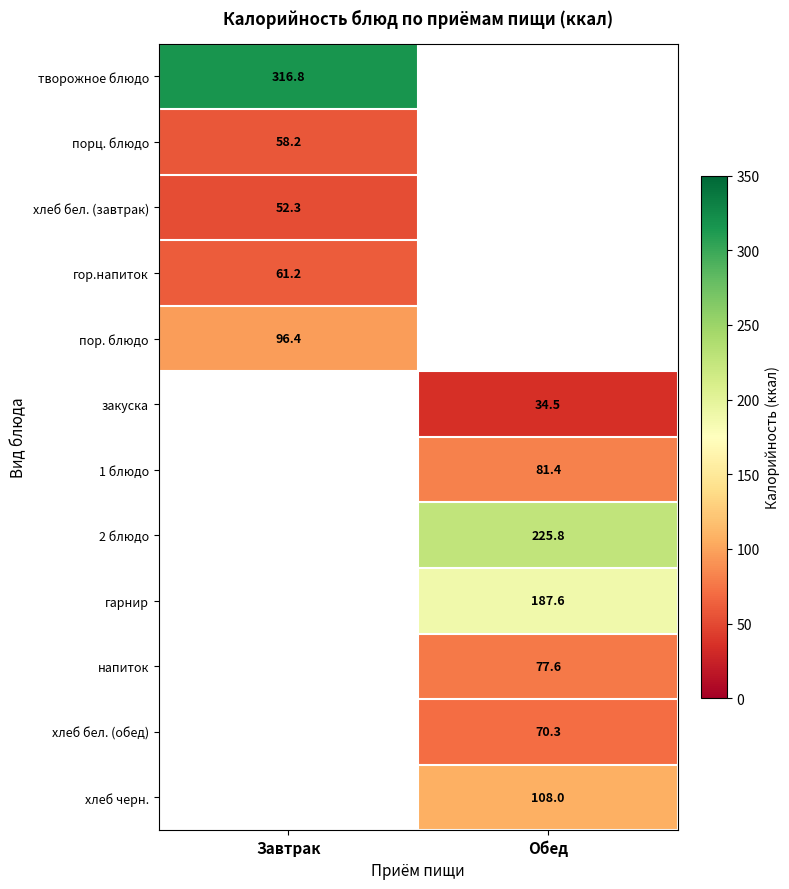

Which series has the largest range (max minus min)?

творожное блюдо